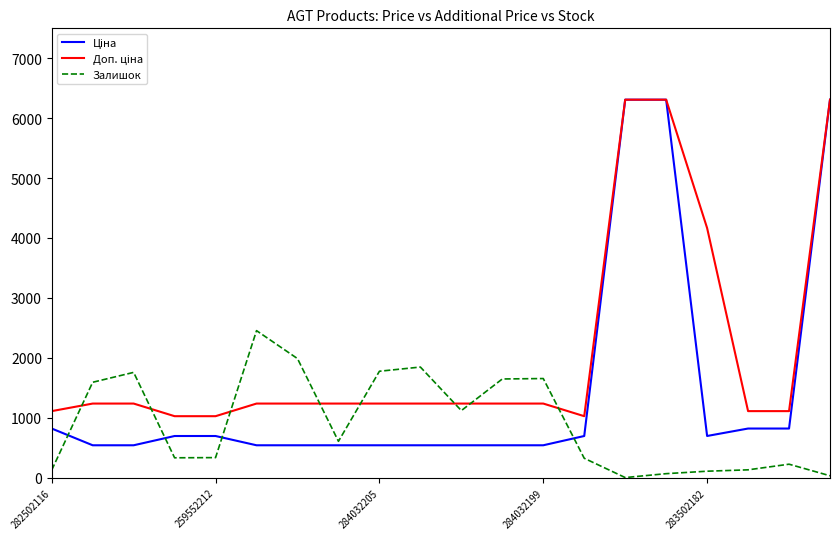

What is the maximum value shown in the chart?

6308.8